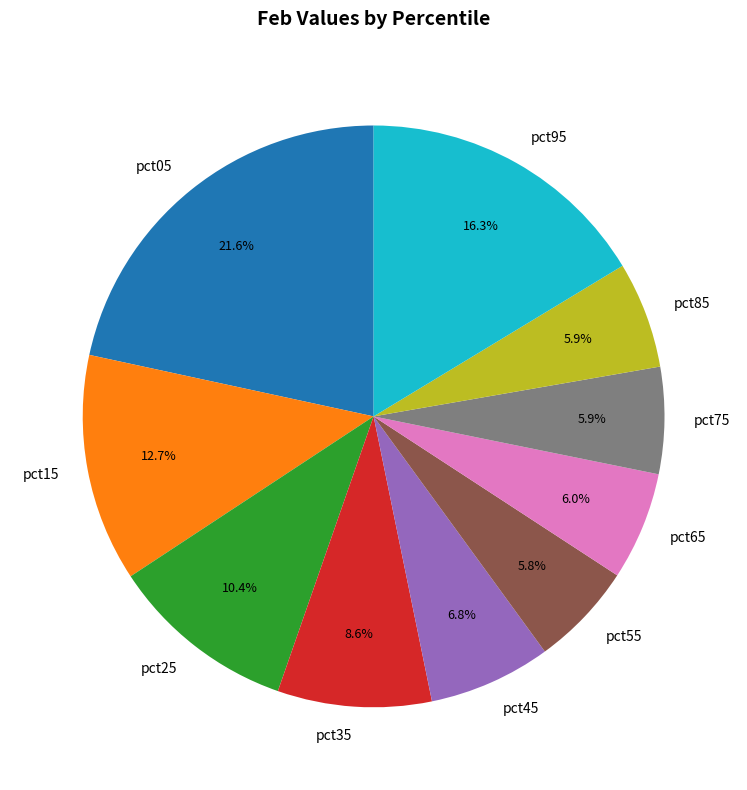

Between pct75 and pct95, which is larger?

pct95